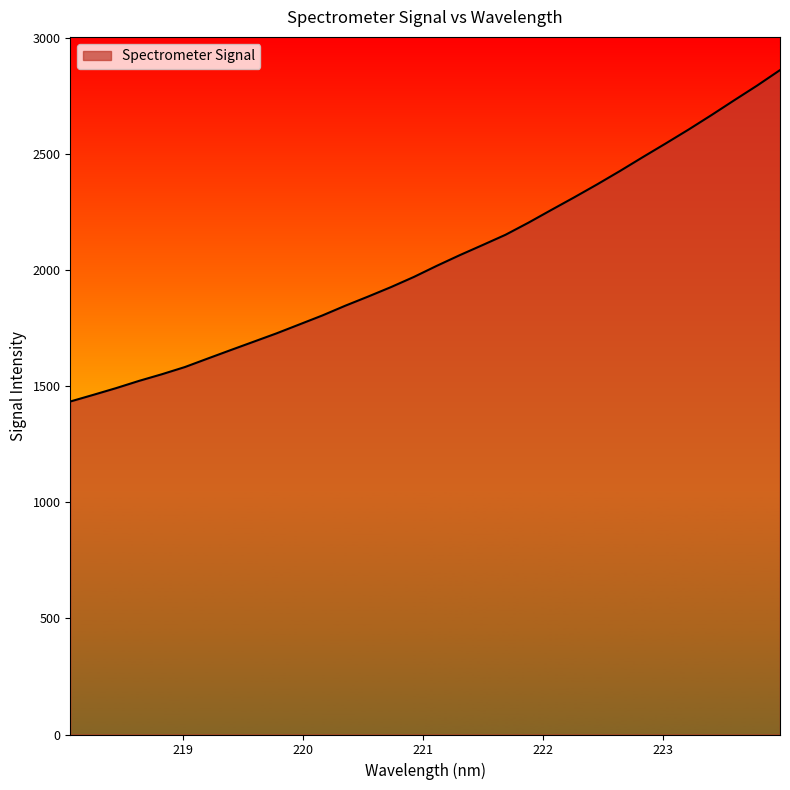

What is the difference between the maximum and minimum values?

1427.0